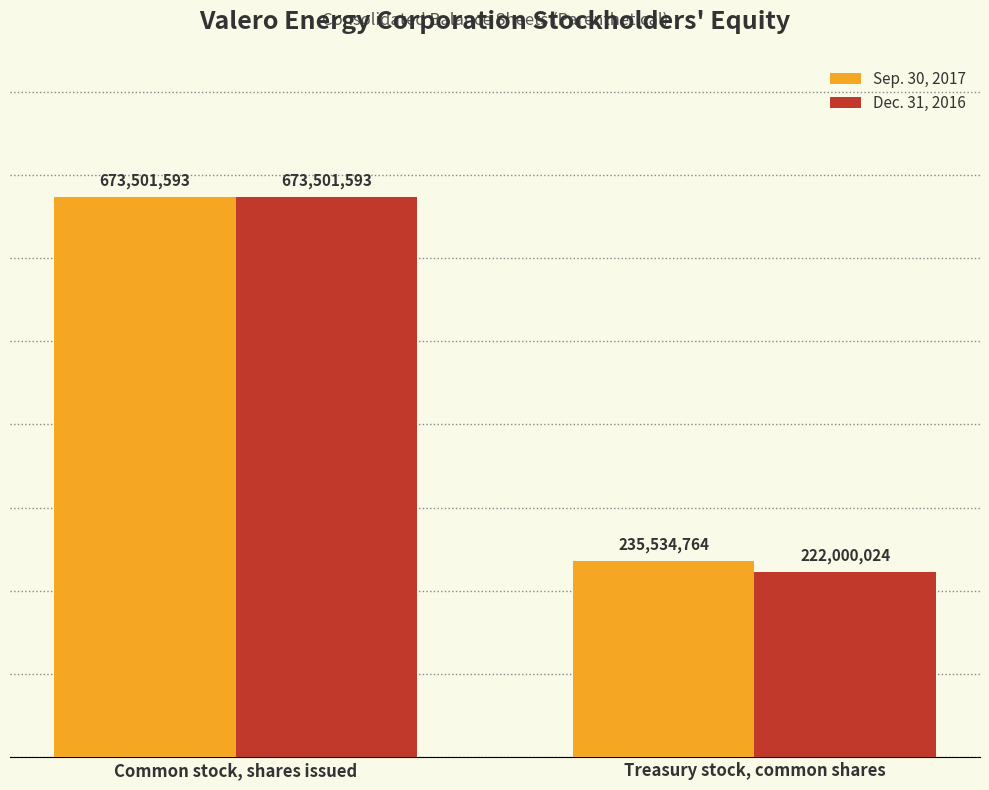

What are all the series names shown in the legend?

Sep. 30, 2017, Dec. 31, 2016